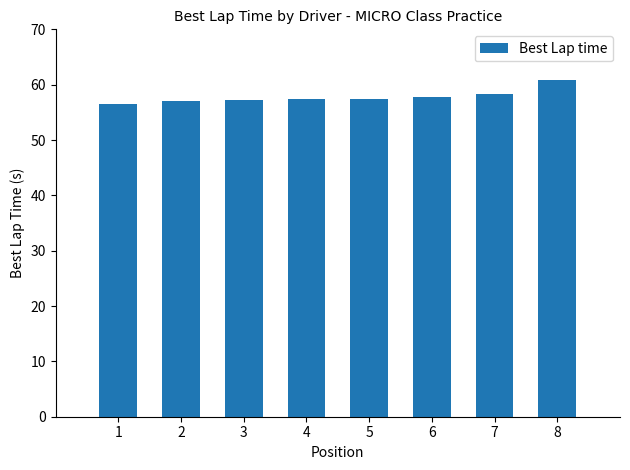

The value at 7 is 13.6. True or false?

False